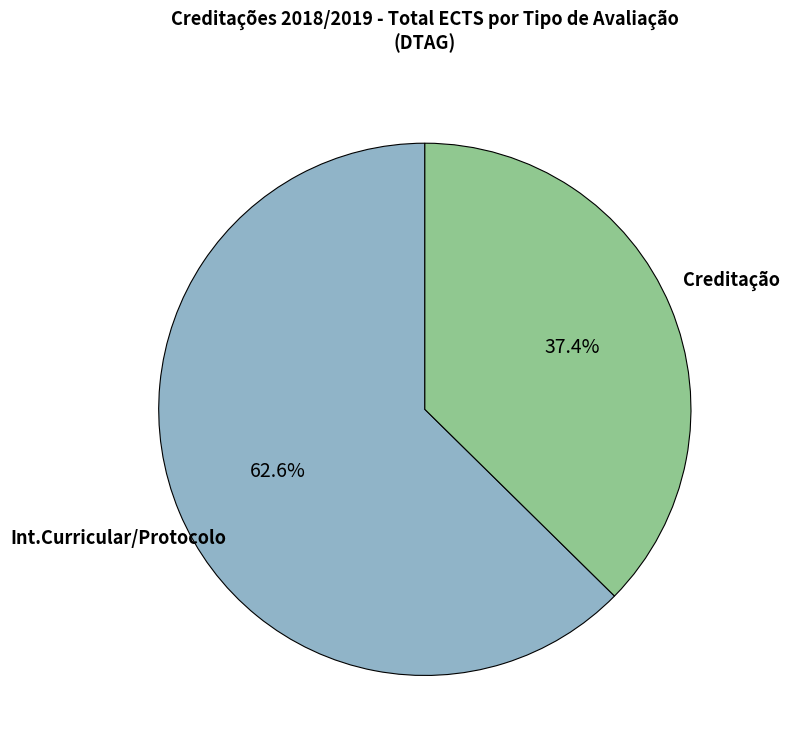

Is there a majority slice in this chart?

Yes